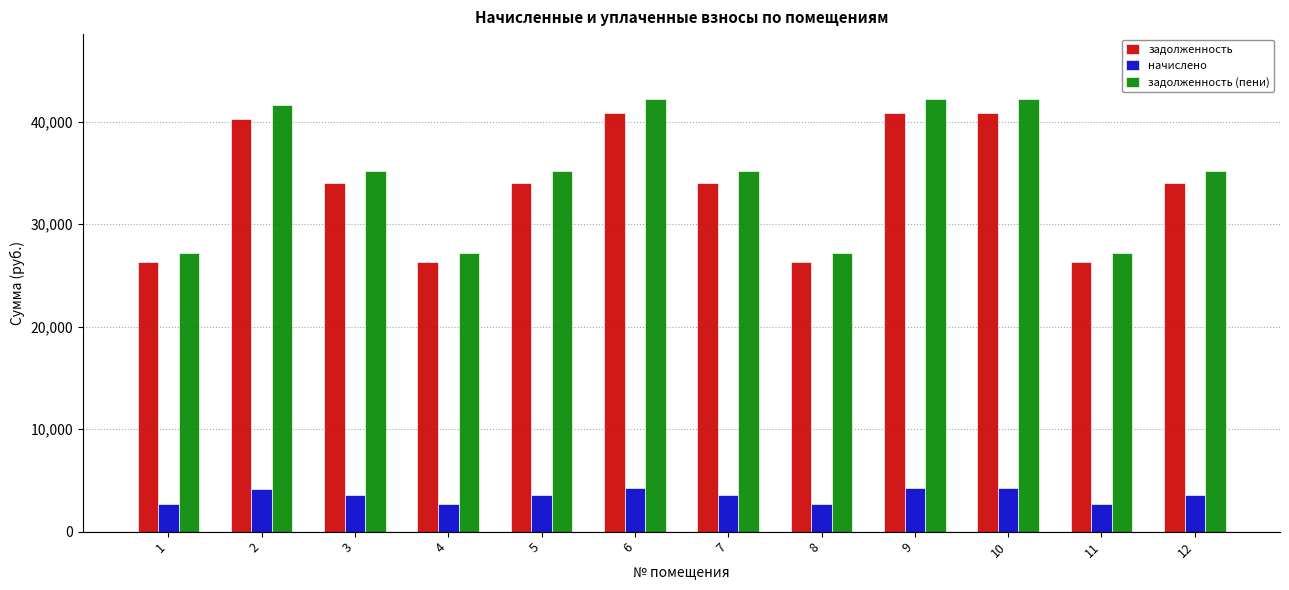

Is it true that начислено equals 2736.0 at 11?

True